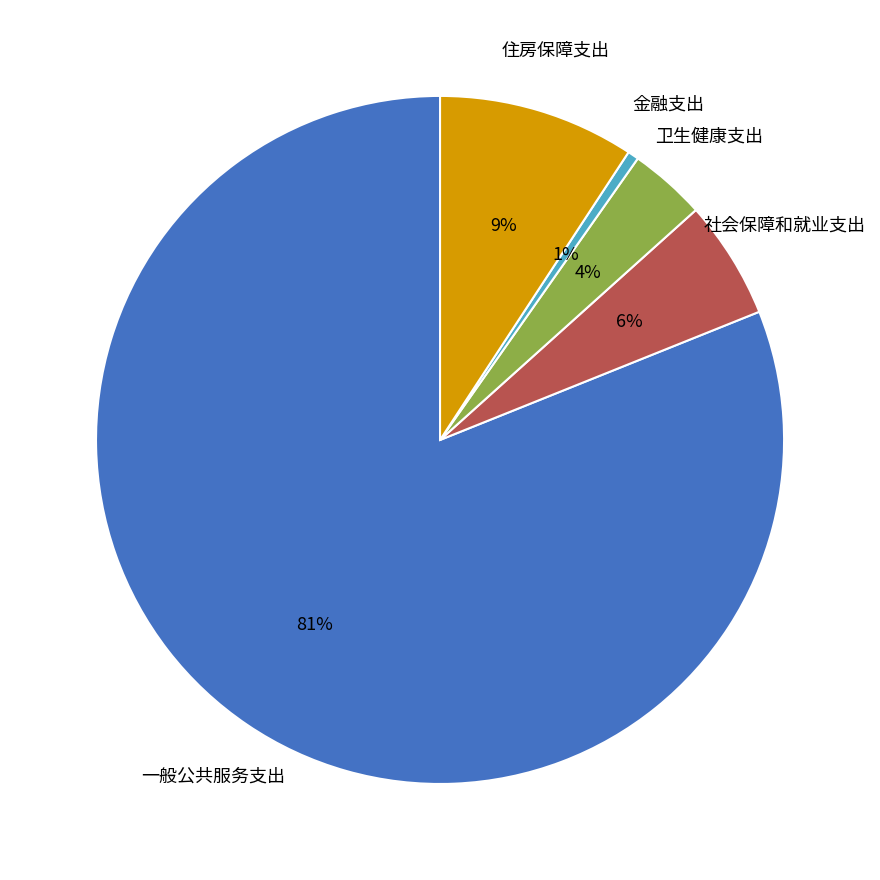

Between 卫生健康支出 and 社会保障和就业支出, which is larger?

社会保障和就业支出